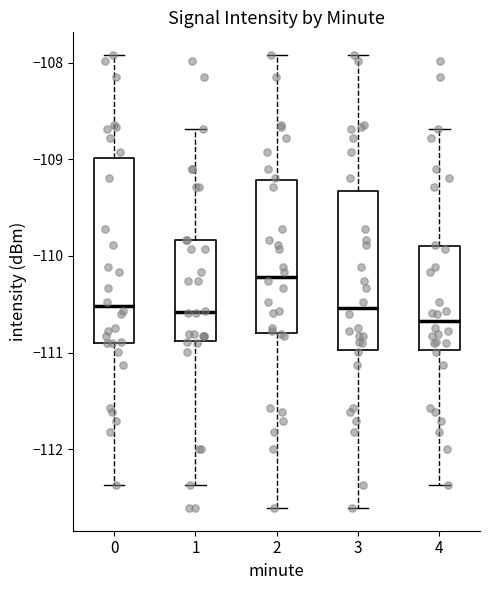

Comparing the boxes themselves (not the whiskers), which one is the tallest?

0